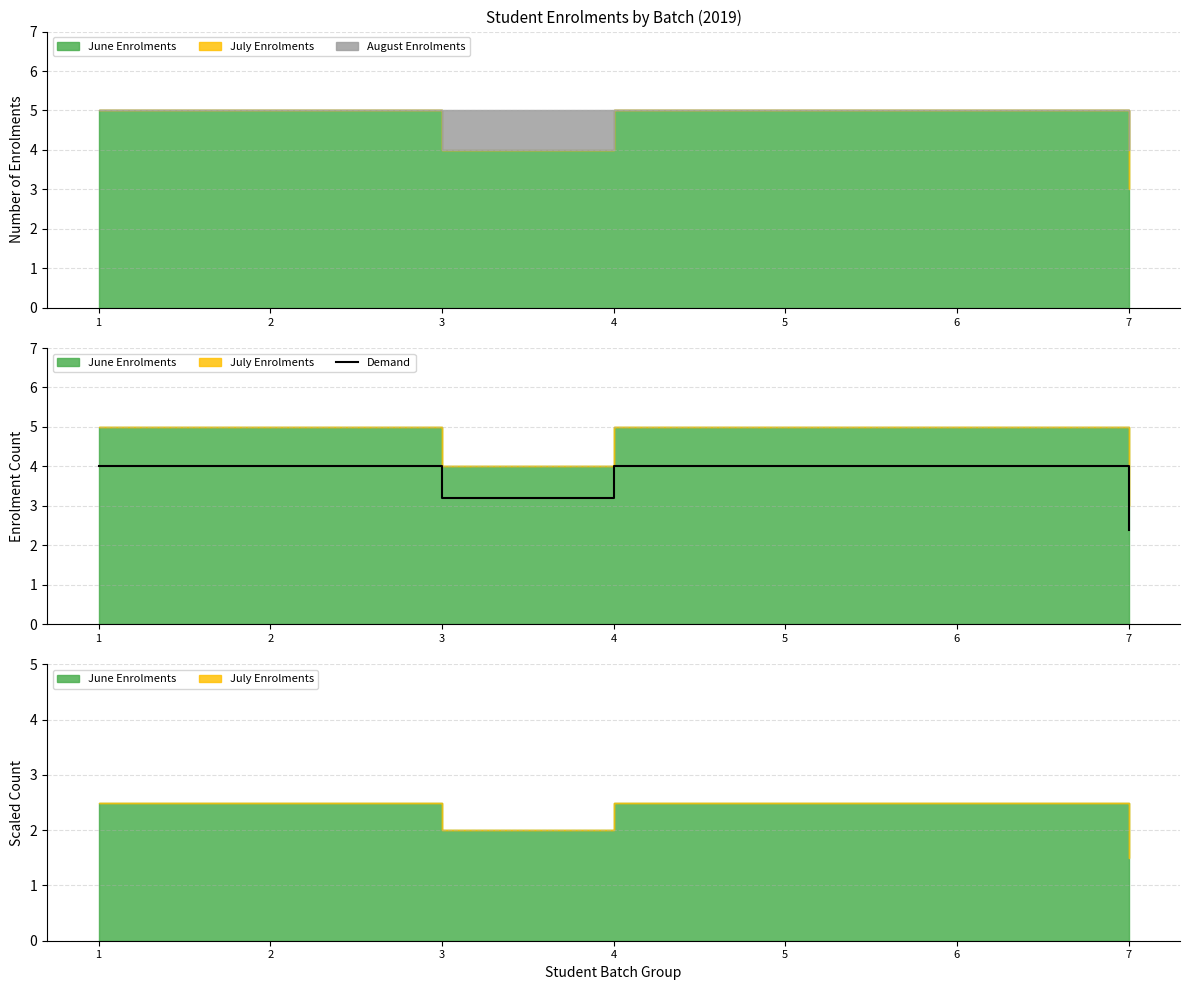

Read the value at 3.

3.2